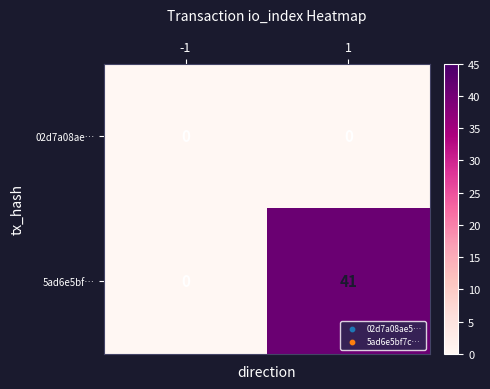

Is it true that 5ad6e5bf… equals 41 at 1?

True